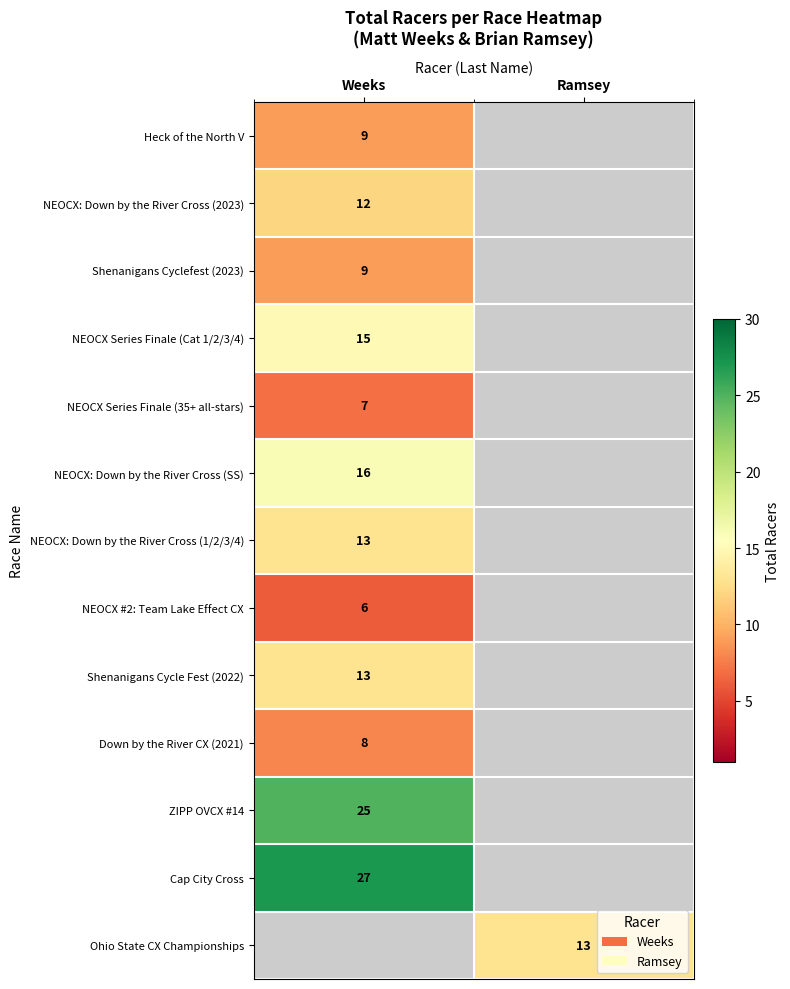

At how many categories does at least one series exceed 12?

2